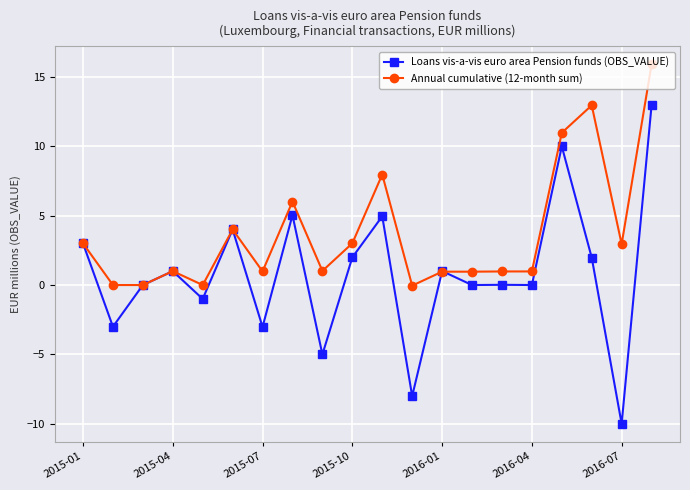

Rank the series by their average value, from highest to lowest.

Annual cumulative (12-month sum), Loans vis-a-vis euro area Pension funds (OBS_VALUE)